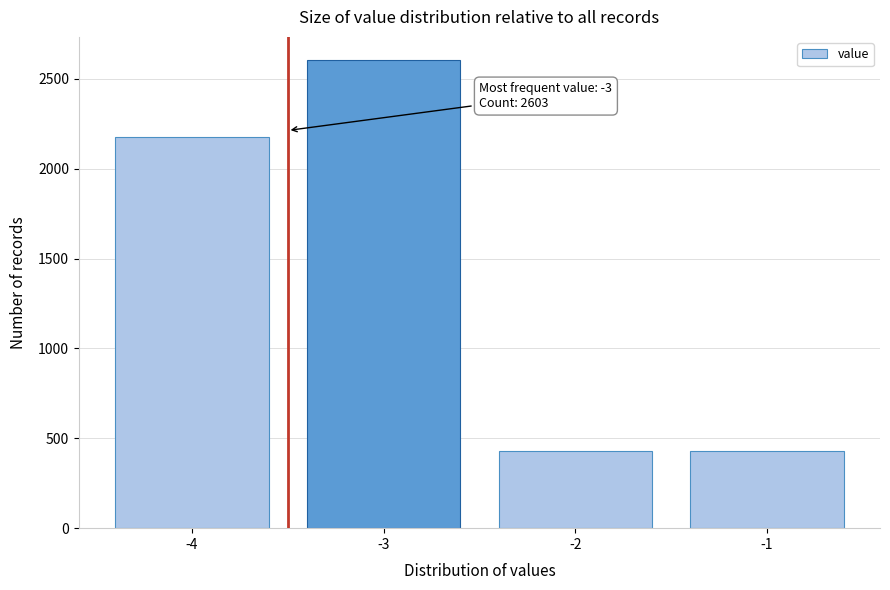

Reading left to right, list all the values displayed in this chart.

2176	2603	428	428